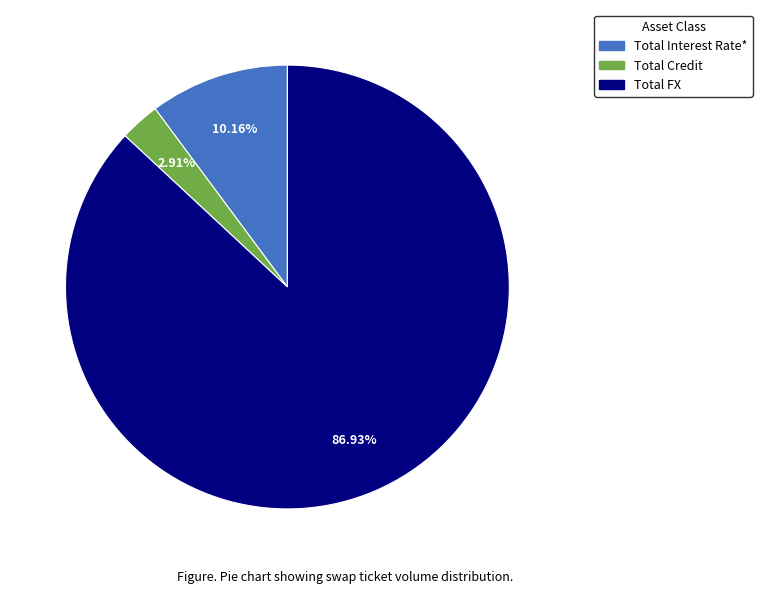

Approximately how many times larger is the value at Total FX compared to Total Interest Rate*?

8.6